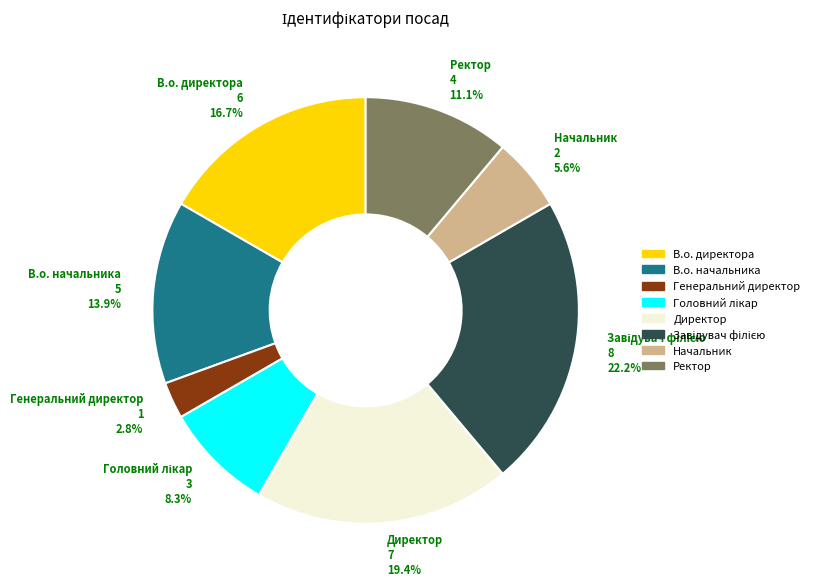

What portion of the pie excludes В.о. директора 6 16.7%?

83.3%